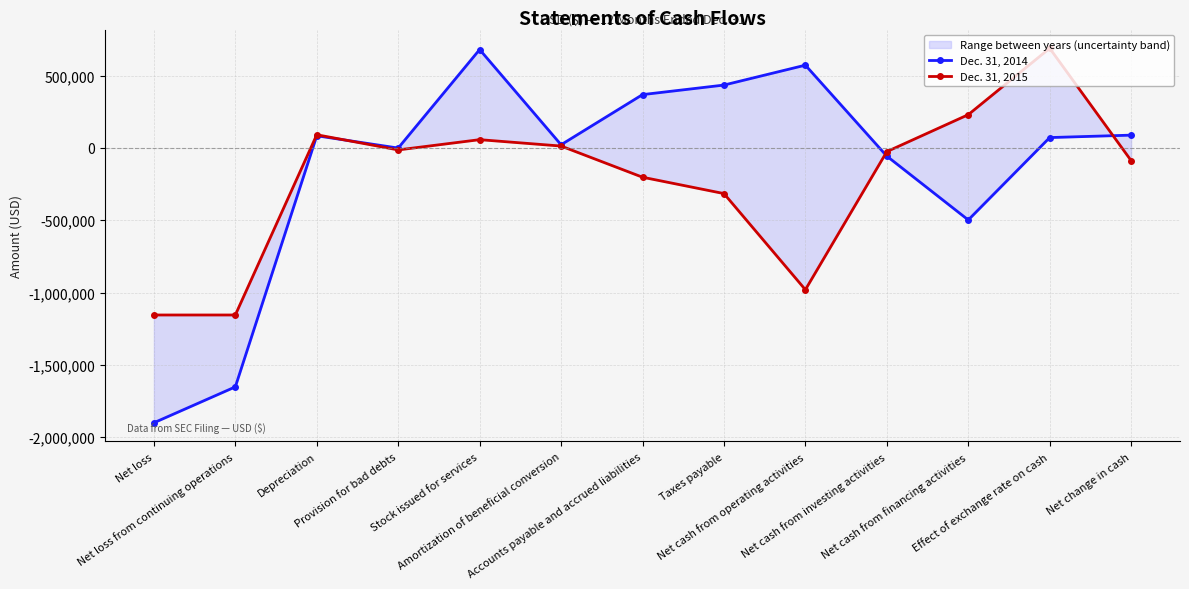

At how many categories does at least one series exceed -489420?

11